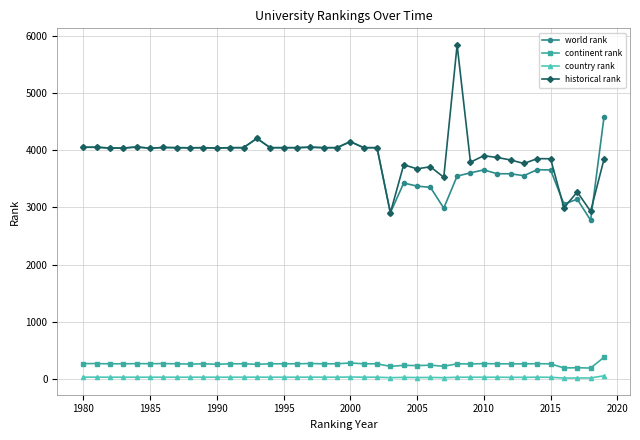

What is the maximum value for continent rank?

382